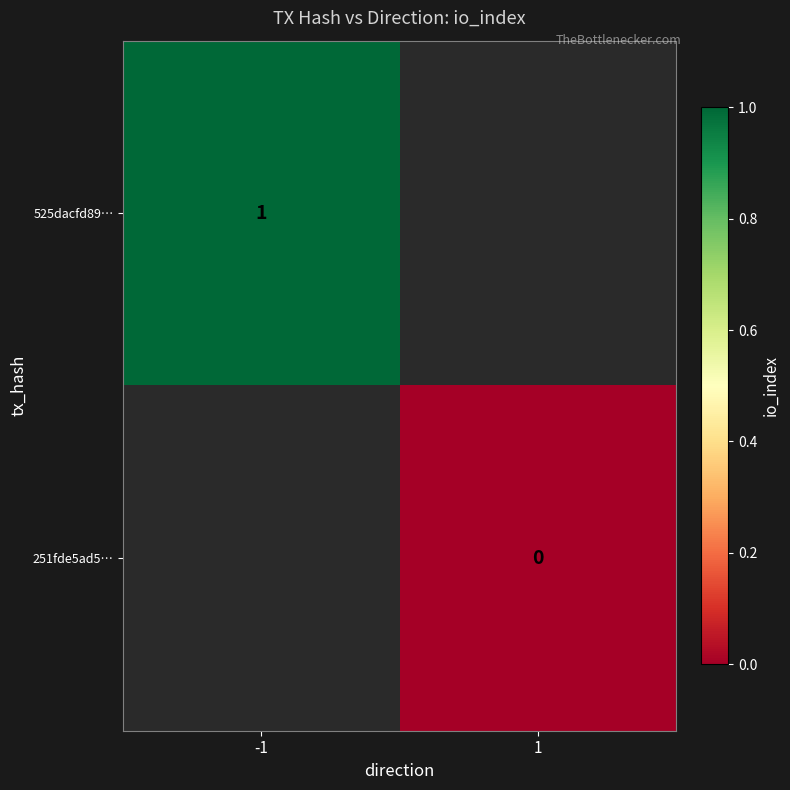

True or false: 525dacfd89… has a value of 2 at -1.

False